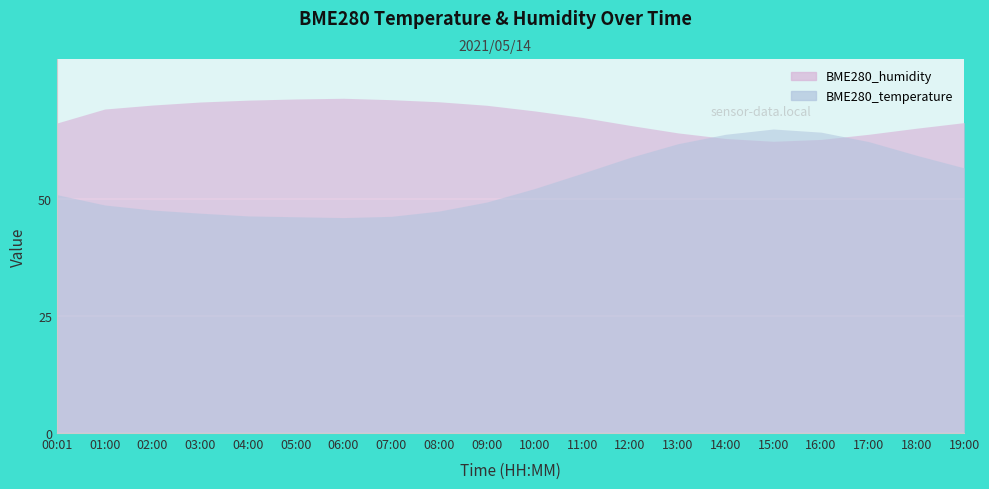

Which has a higher value, 07:00 or 06:00?

07:00